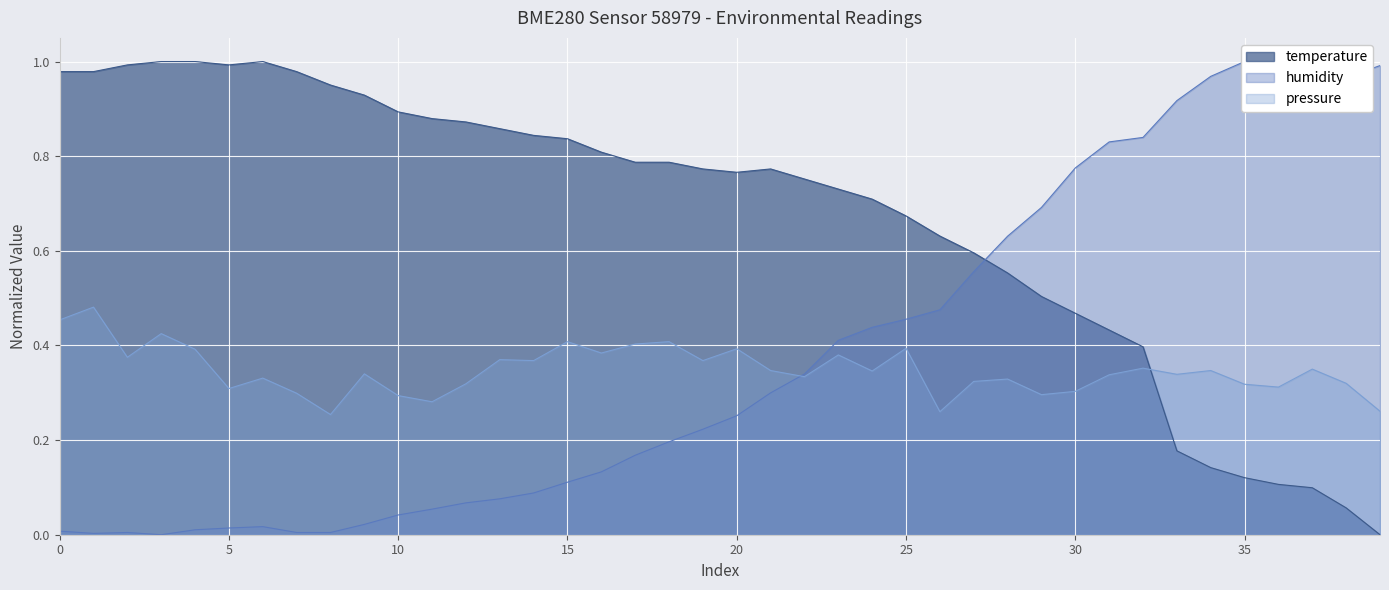

What is the greatest value displayed?

1.0